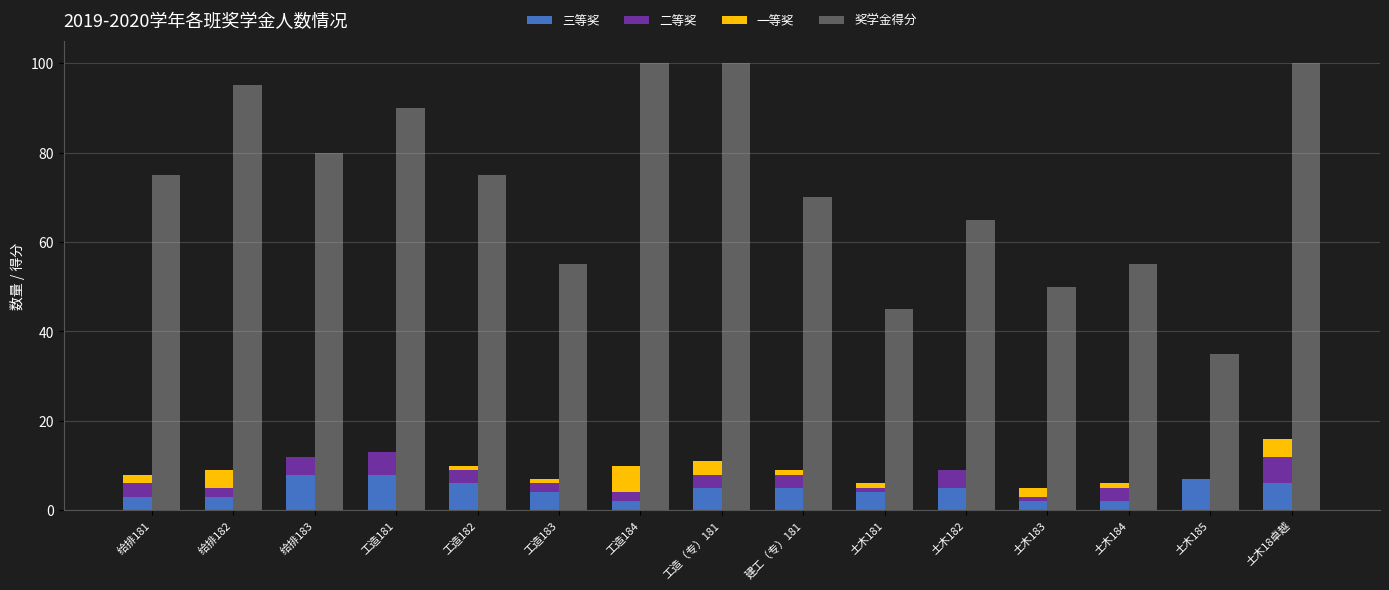

Which category has the highest value in the 奖学金得分 series?

工造184